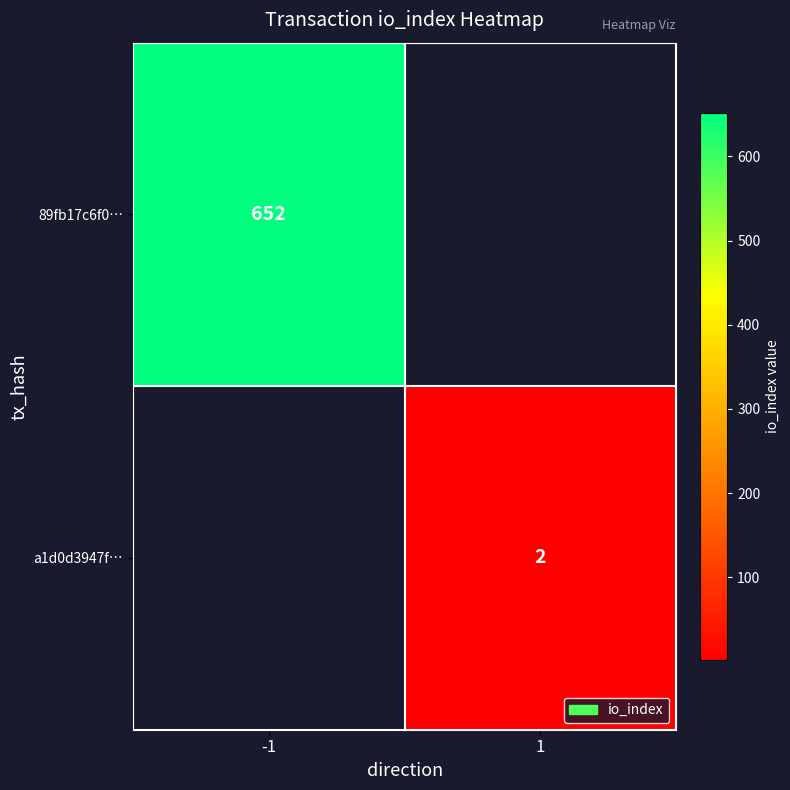

At how many categories does at least one series exceed 564?

1